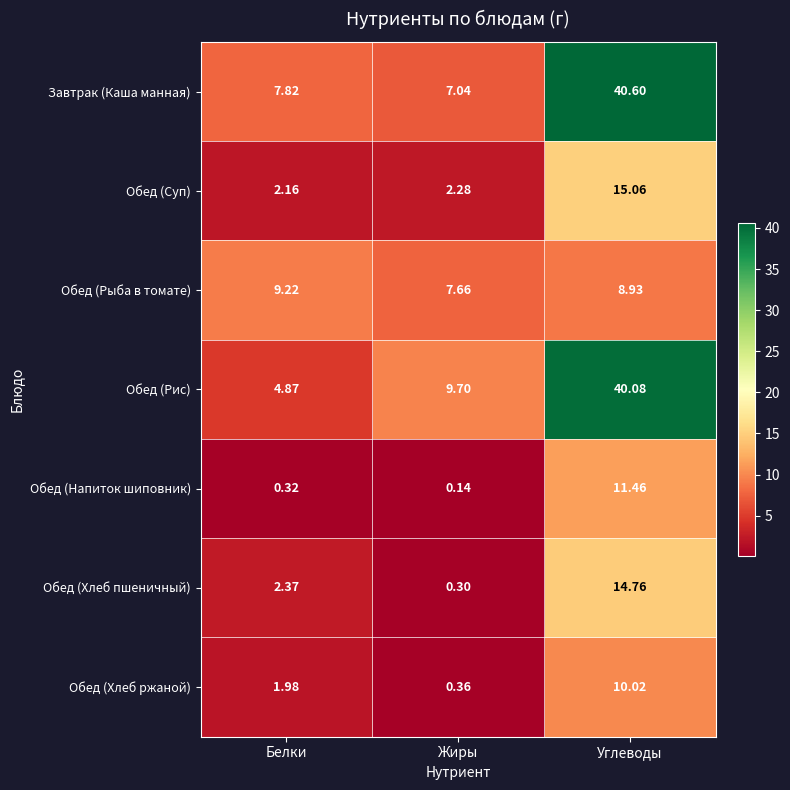

At Углеводы, list the series in order from smallest to largest.

Обед (Рыба в томате), Обед (Хлеб ржаной), Обед (Напиток шиповник), Обед (Хлеб пшеничный), Обед (Суп), Обед (Рис), Завтрак (Каша манная)